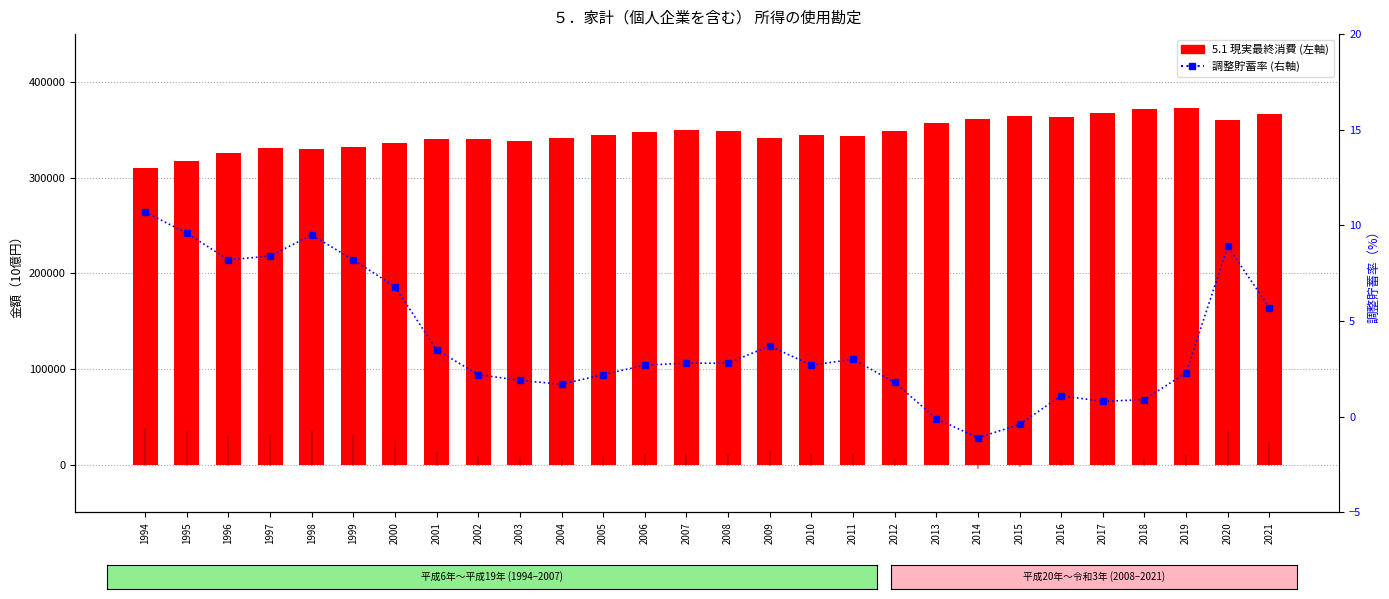

List the series in order of their peak value, highest first.

5.1 現実最終消費, 調整貯蓄率（参考）